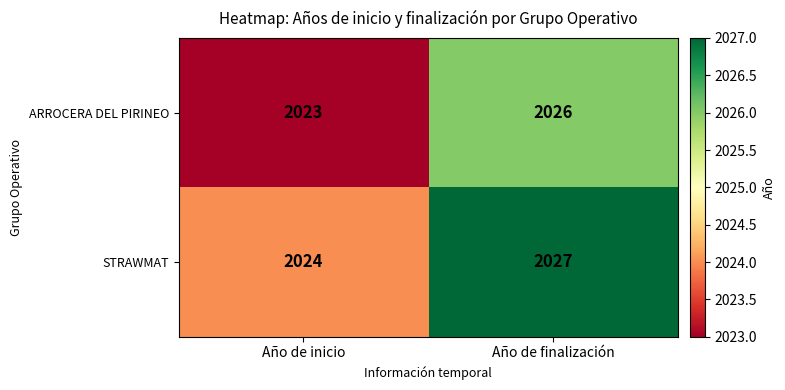

How many categories are shown in the chart?

2